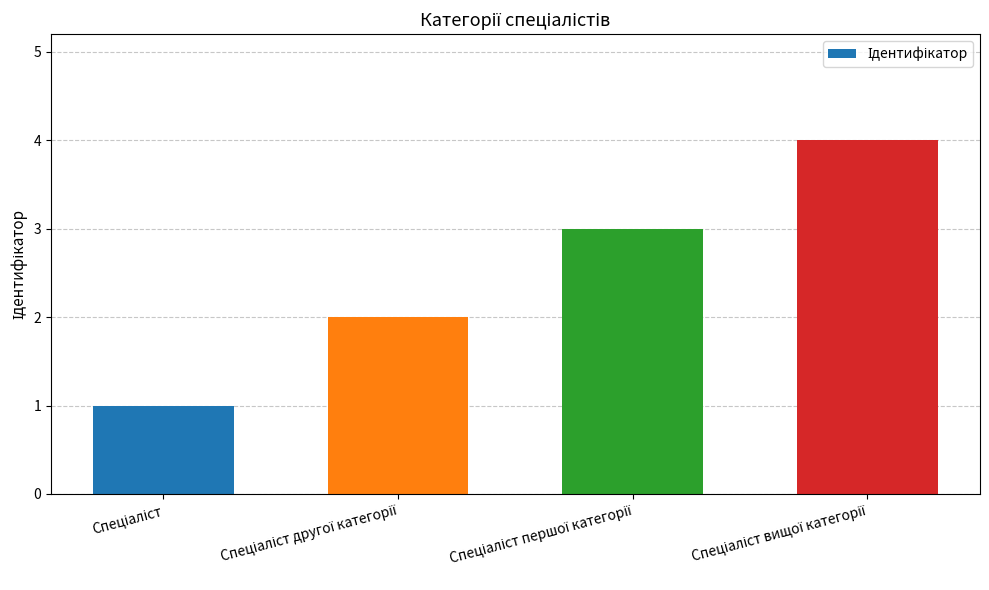

What is the sum of all values?

10